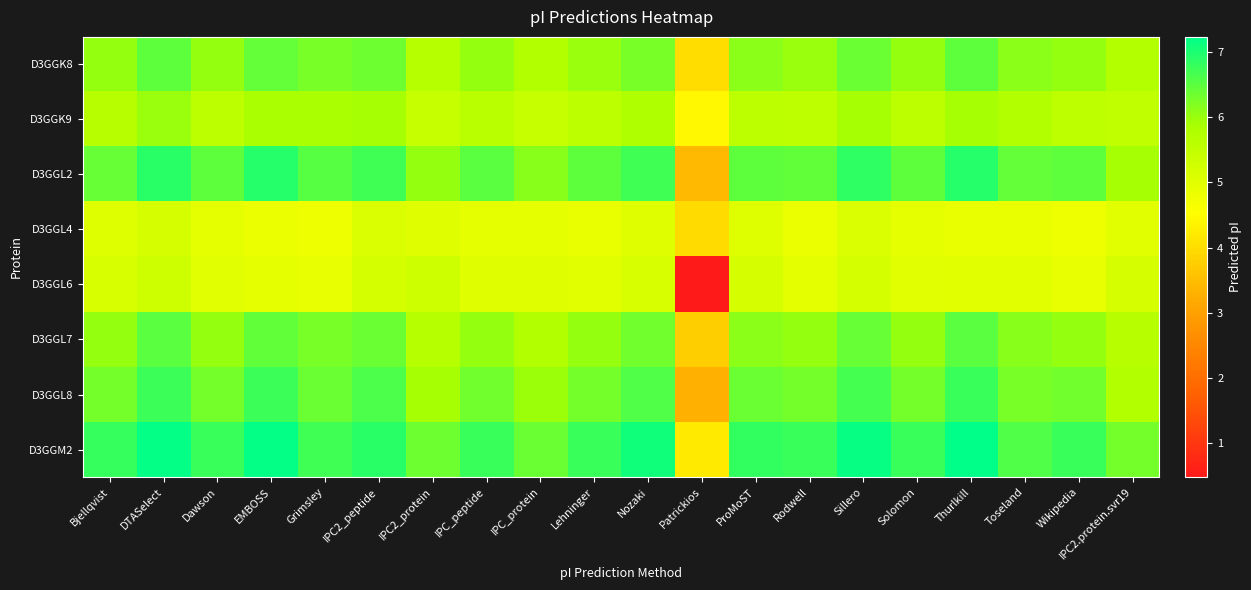

What is the total value across all series at IPC2_peptide?

49.2